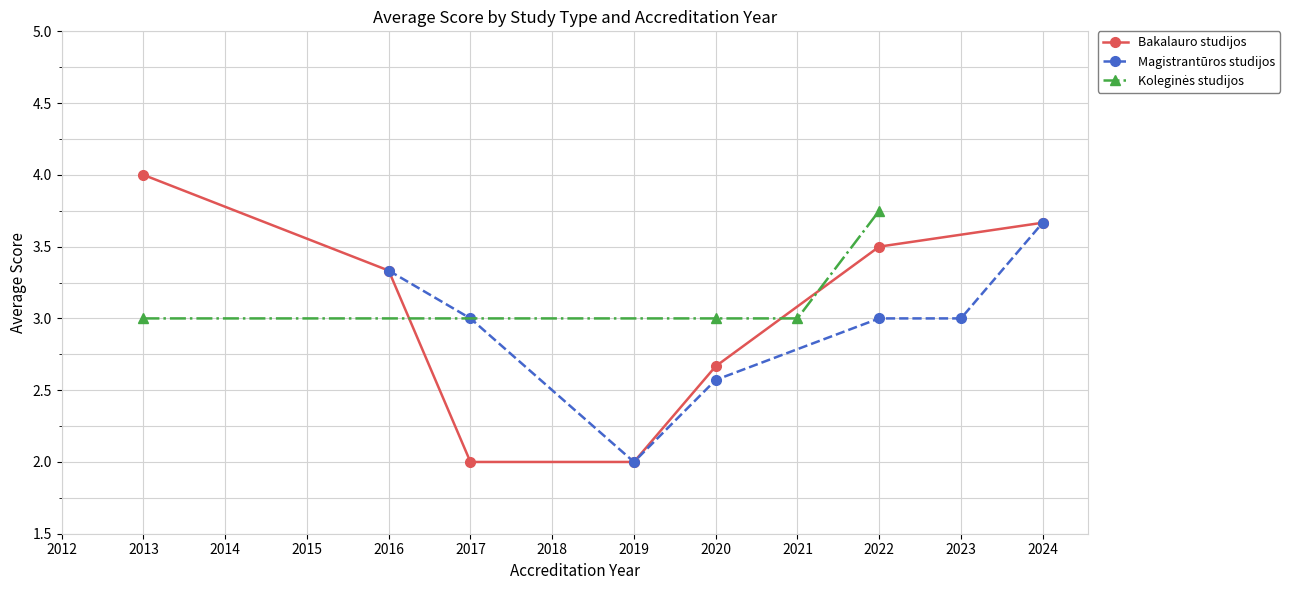

True or false: Bakalauro studijos has a value of 2.0 at 2017.

True